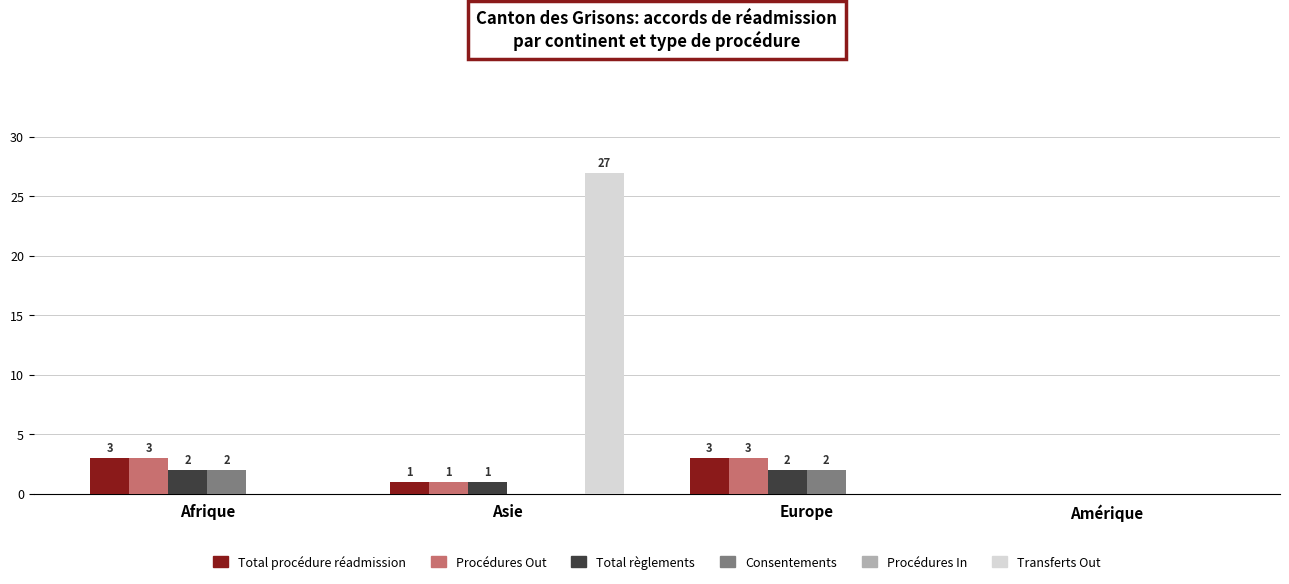

Are the bars horizontal?

No